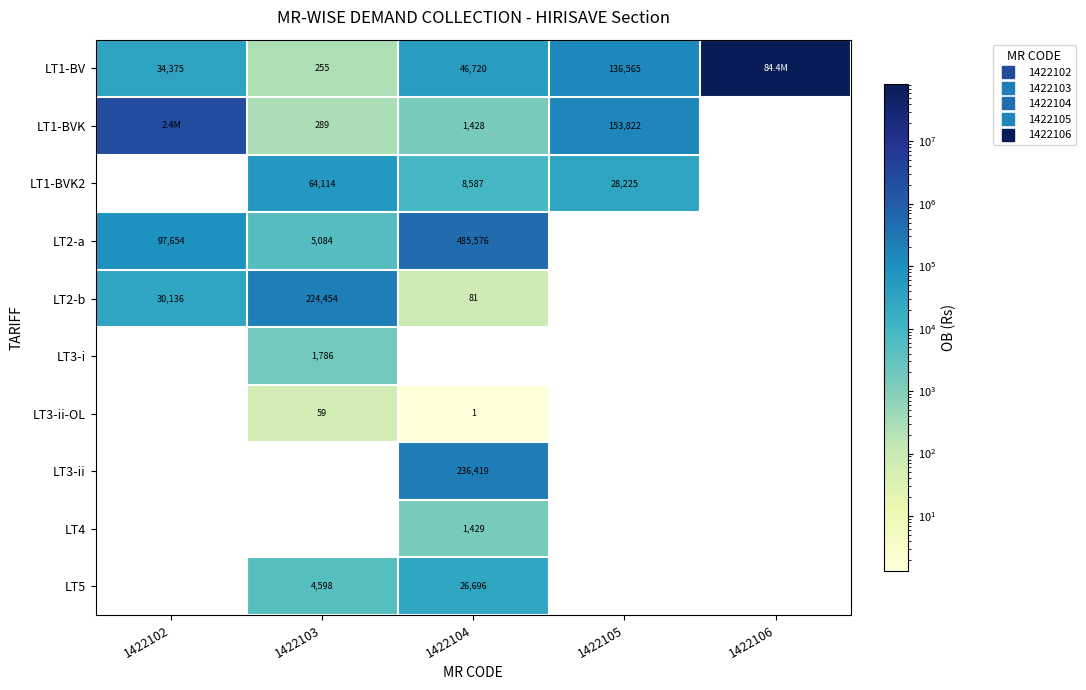

What is the total value across all series at 1422106?

84428813.4